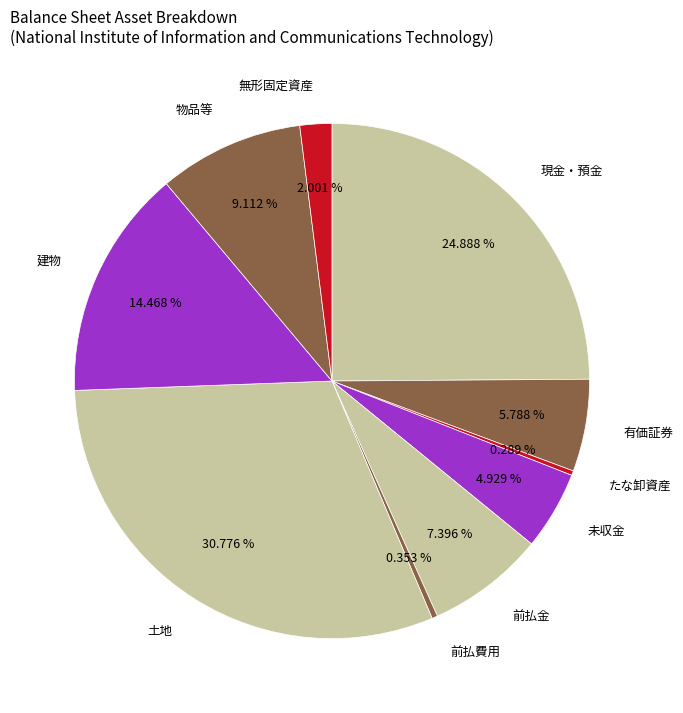

Which category has the biggest portion of the pie?

土地